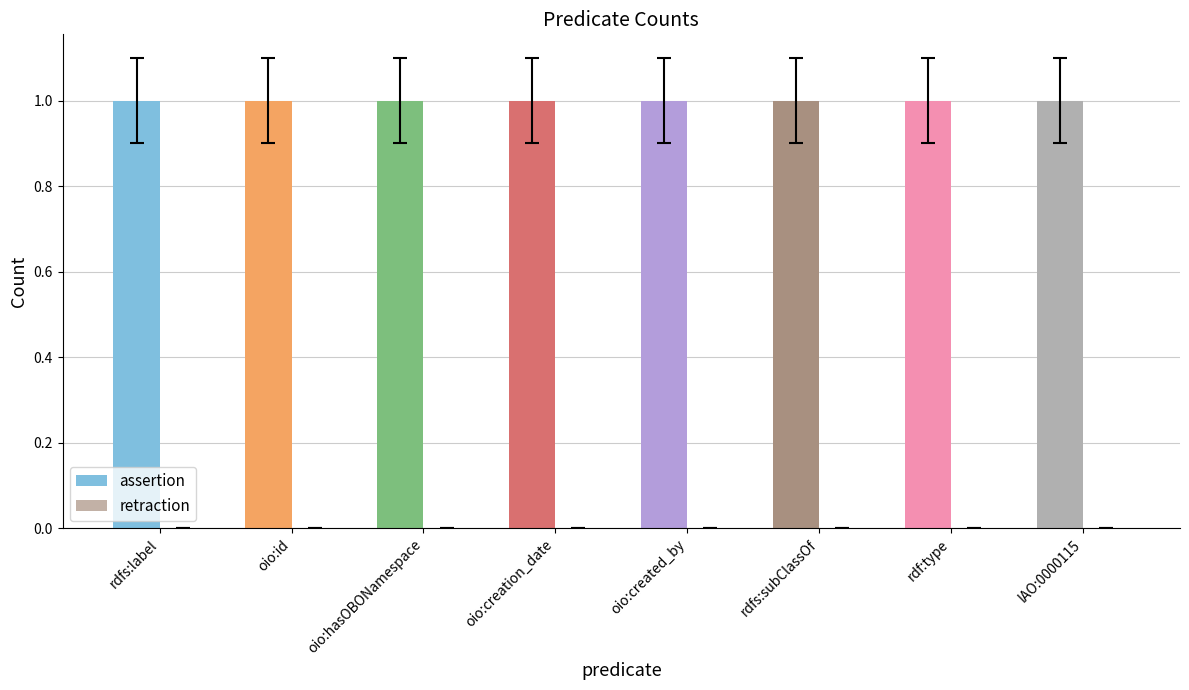

Where is assertion nearest to the value 1?

rdfs:label